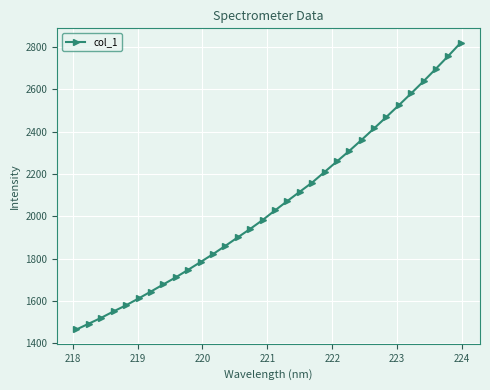

How many lines are shown in the chart?

1